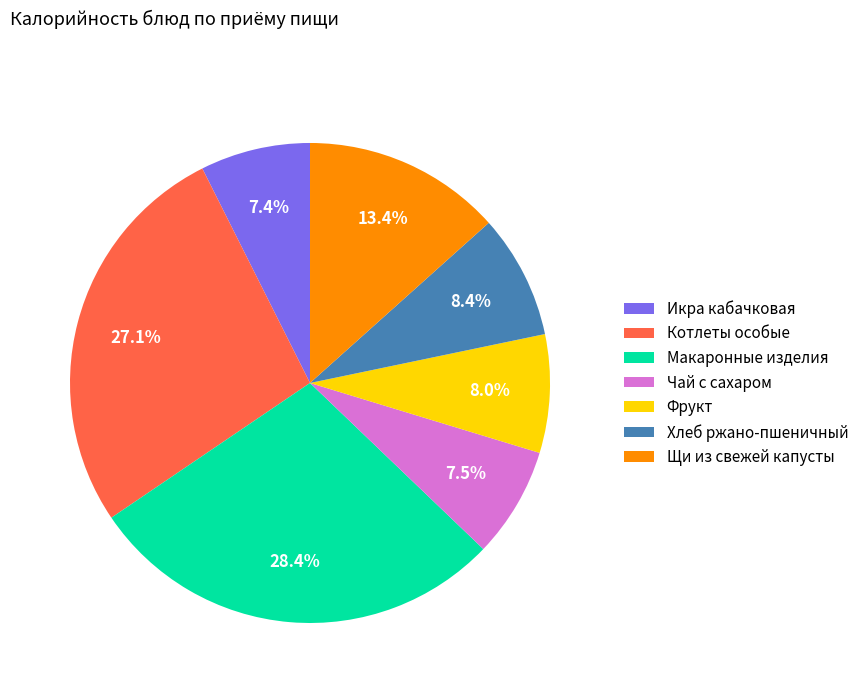

Which has a higher value, Щи из свежей капусты or Котлеты особые?

Котлеты особые